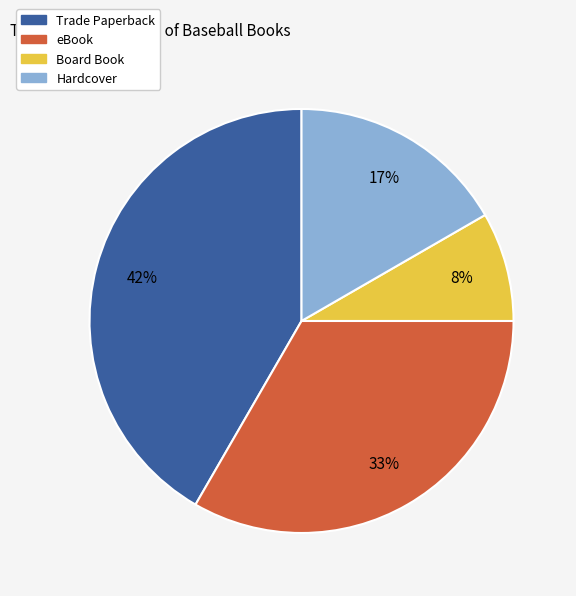

Is it true that Trade Paperback is 35% of the pie?

False